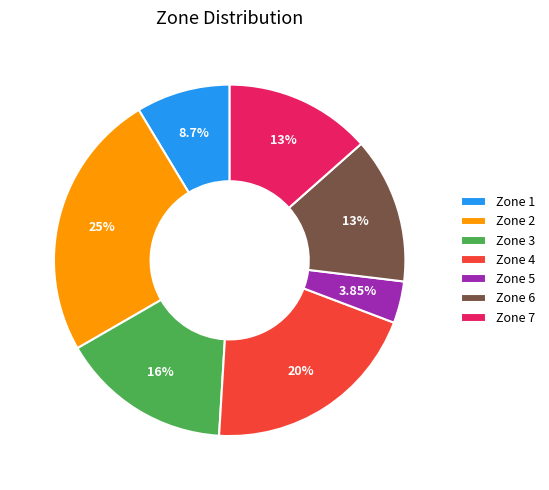

Which category has the smallest portion of the pie?

Zone 5